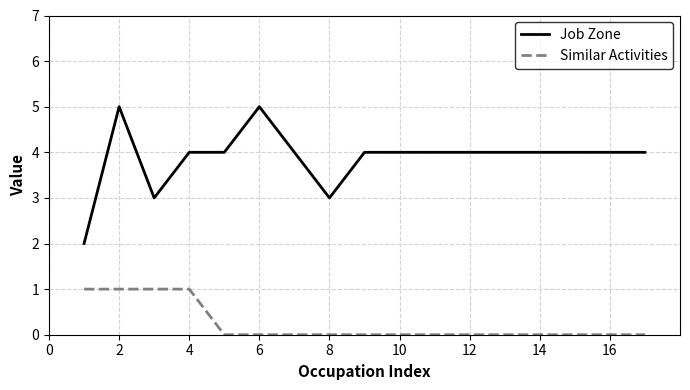

Rank the series by their maximum value, from highest to lowest.

Job Zone, Similar Activities